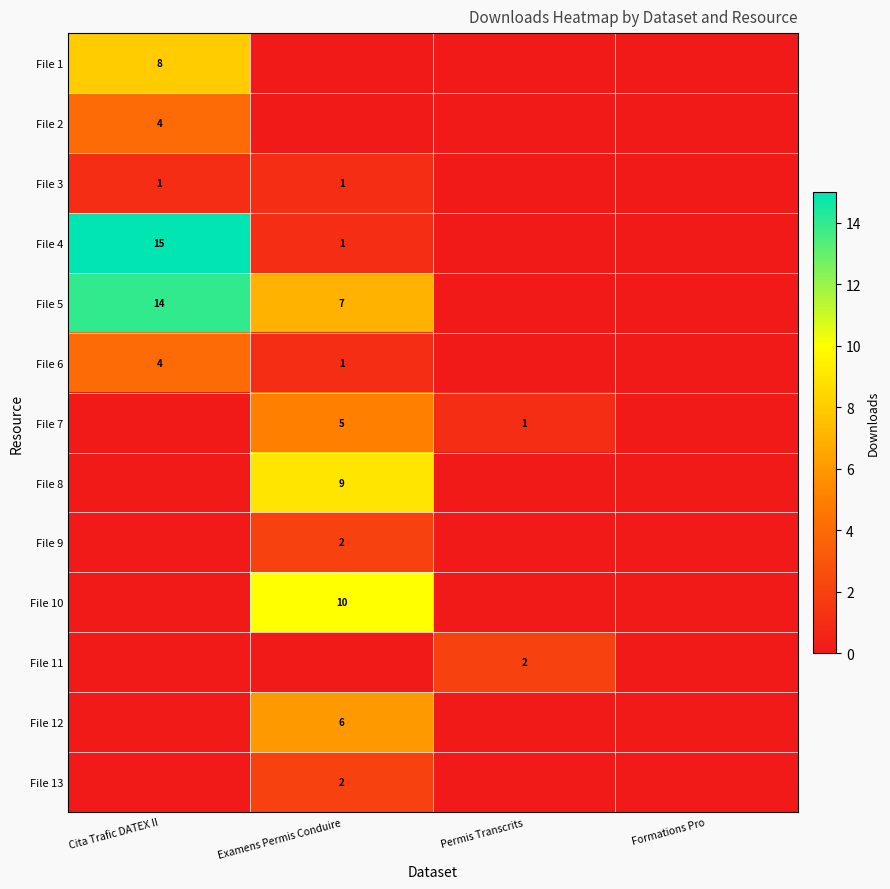

Is it true that File 6 equals 7 at Cita Trafic DATEX II?

False